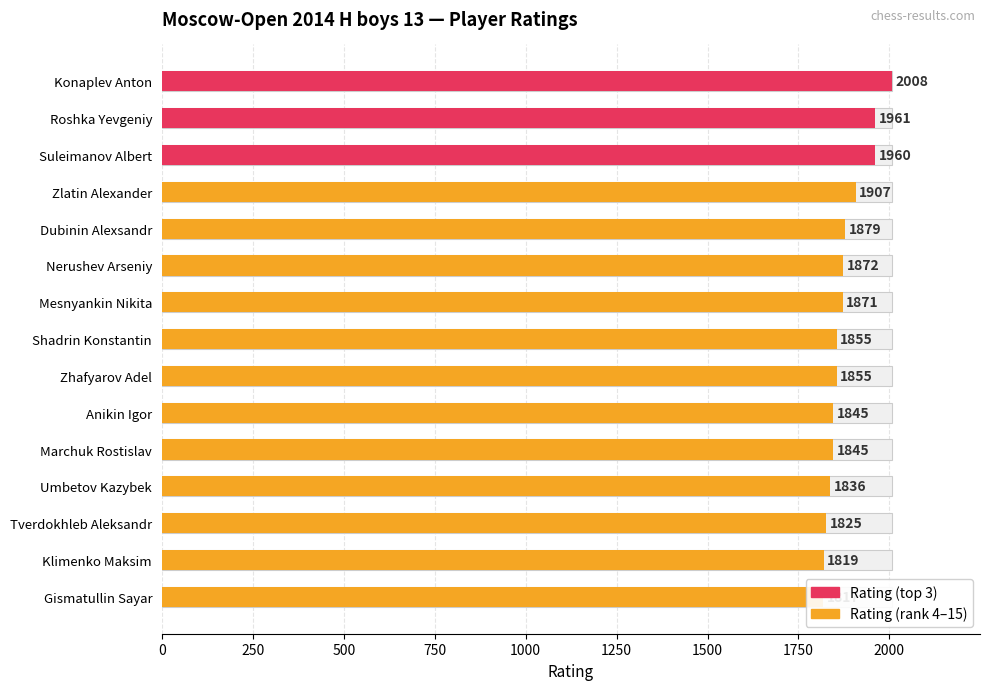

What is the difference between the maximum and minimum values?

191